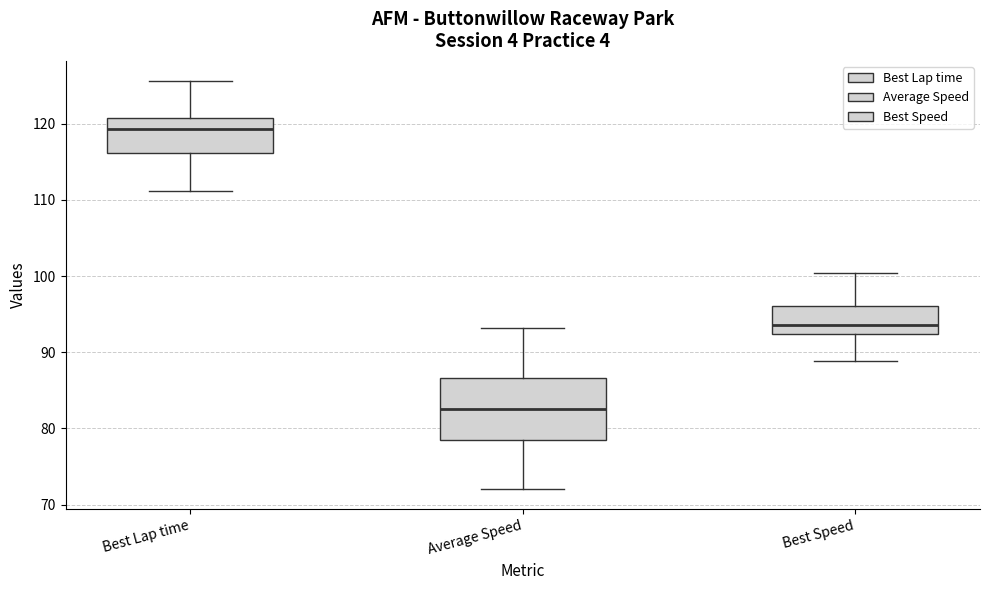

Comparing the boxes themselves (not the whiskers), which one is the tallest?

Average Speed